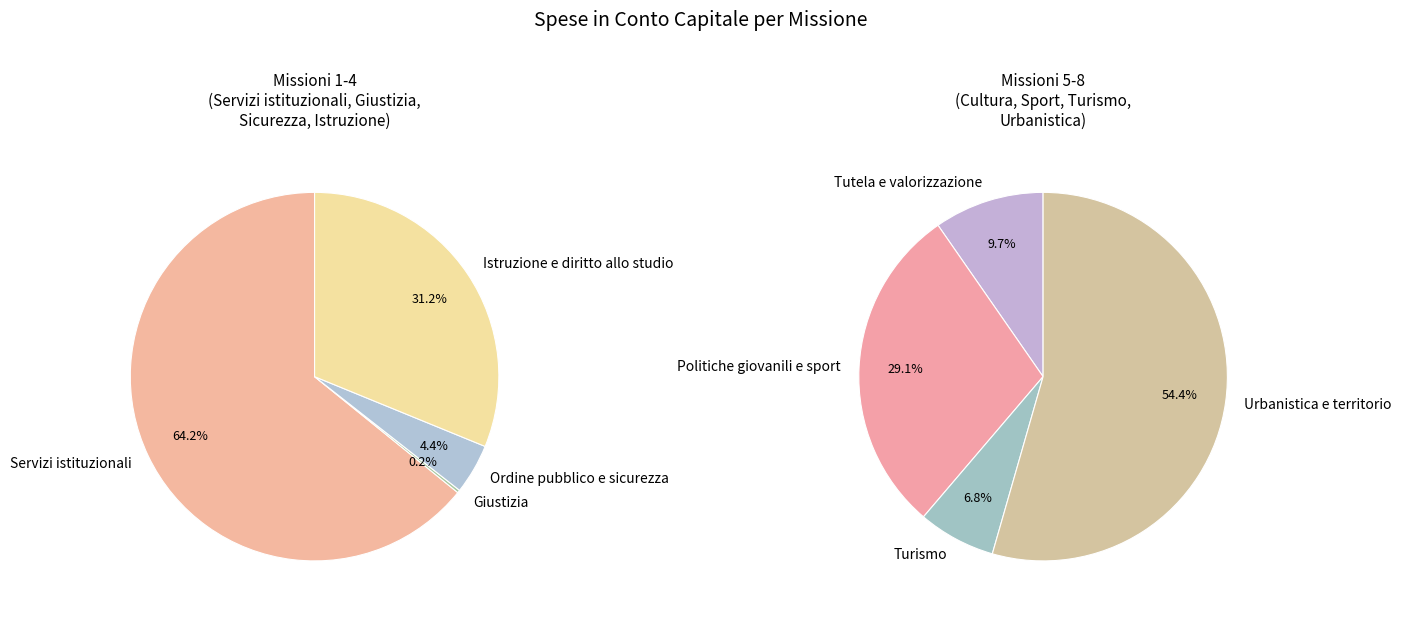

Rank the categories by value from highest to lowest.

Servizi istituzionali, Istruzione e diritto allo studio, Urbanistica e territorio, Politiche giovanili e sport, Ordine pubblico e sicurezza, Tutela e valorizzazione, Turismo, Giustizia